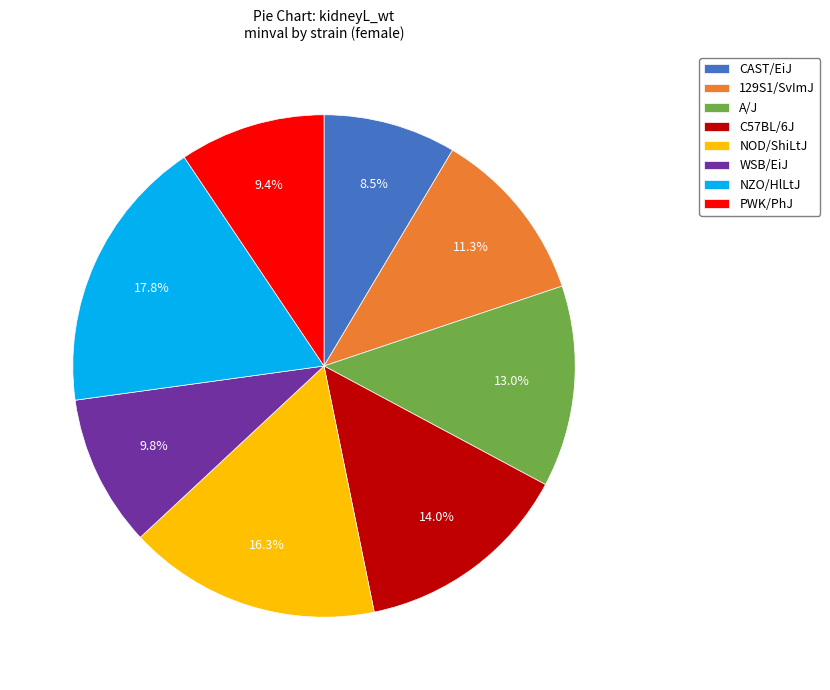

Which category has the biggest portion of the pie?

NZO/HlLtJ